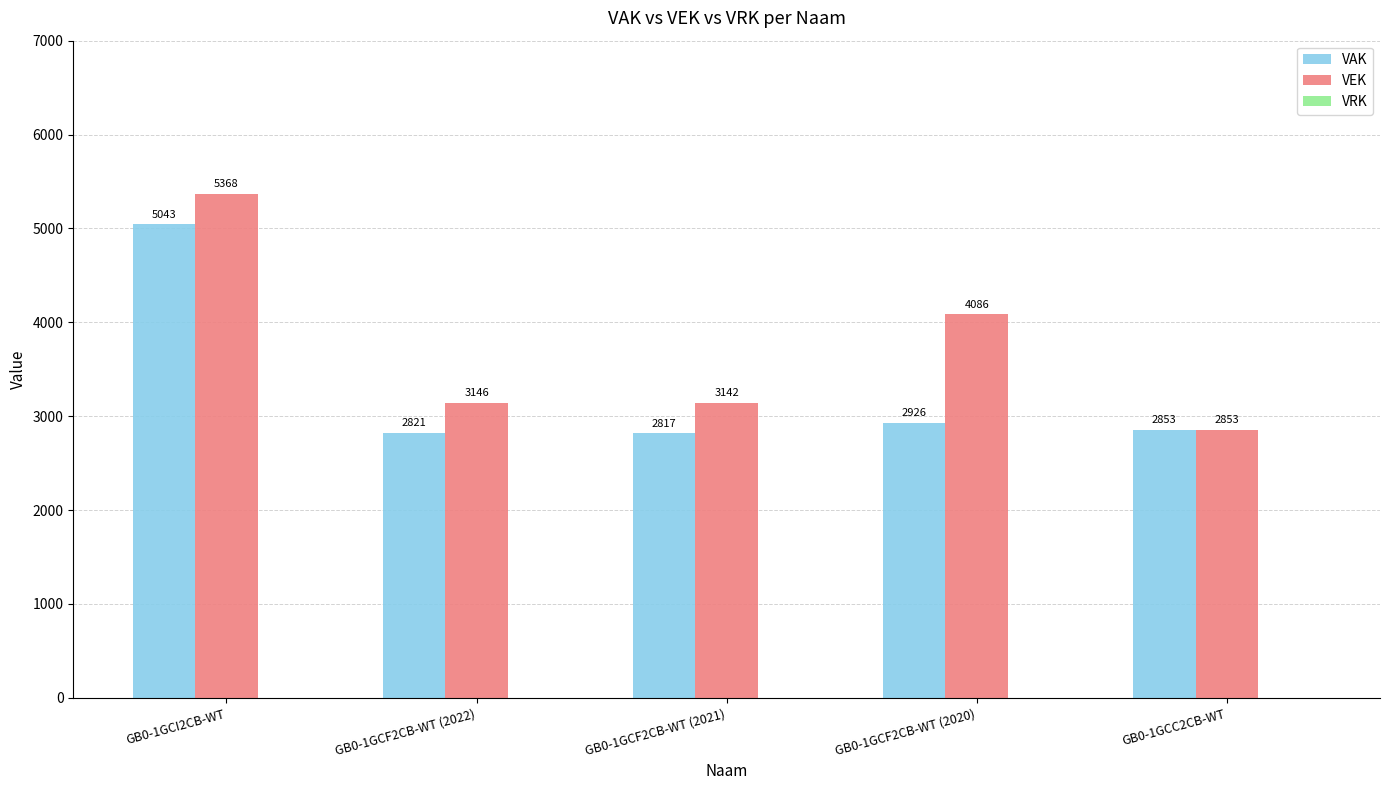

What is the lowest value of the VAK series?

2817